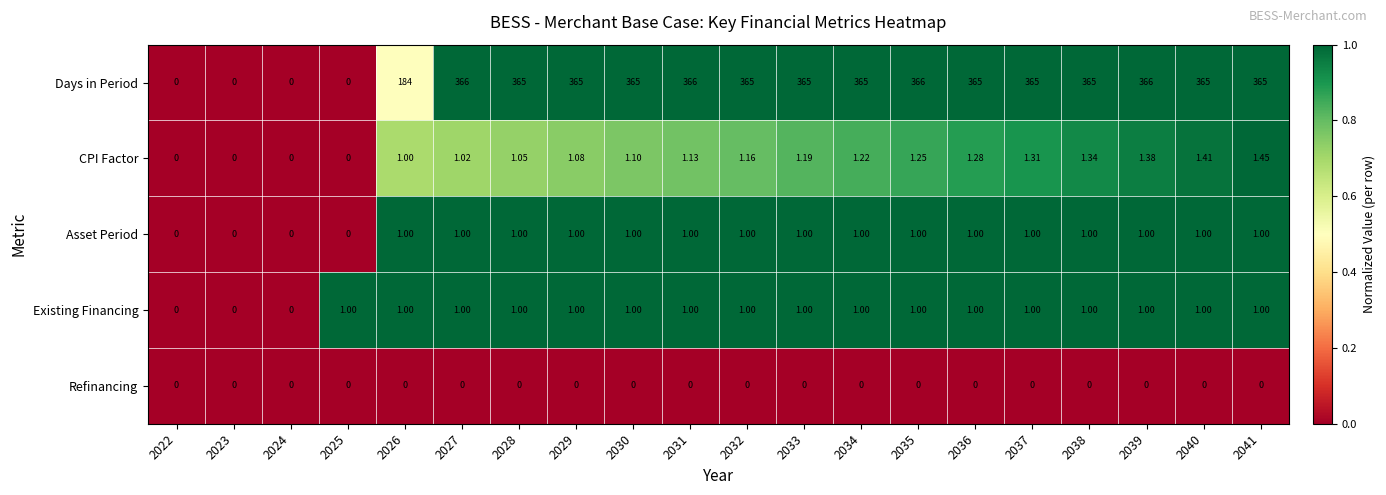

Which series changed the most between 2033 and 2037?

CPI Factor